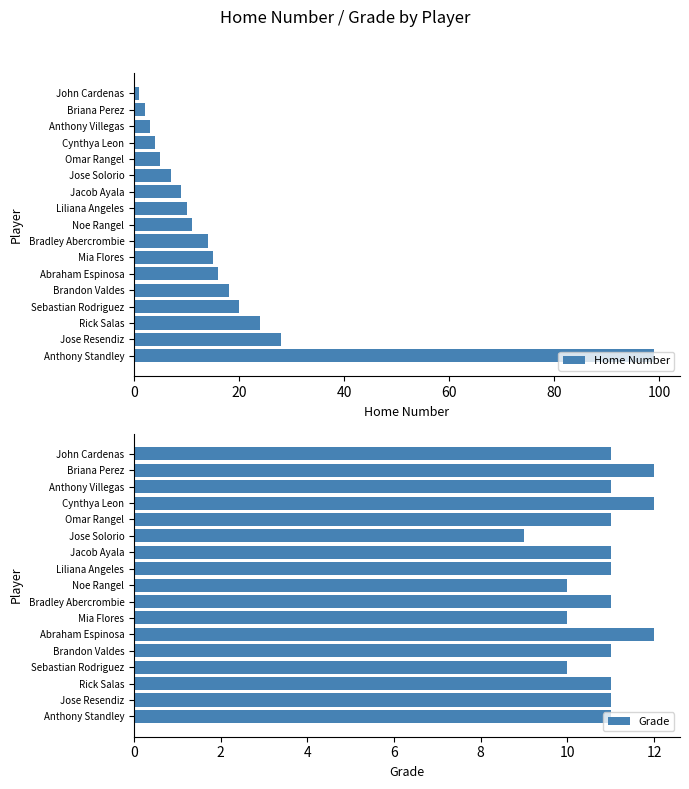

Which category has the lowest value in the Grade series?

Jose Solorio